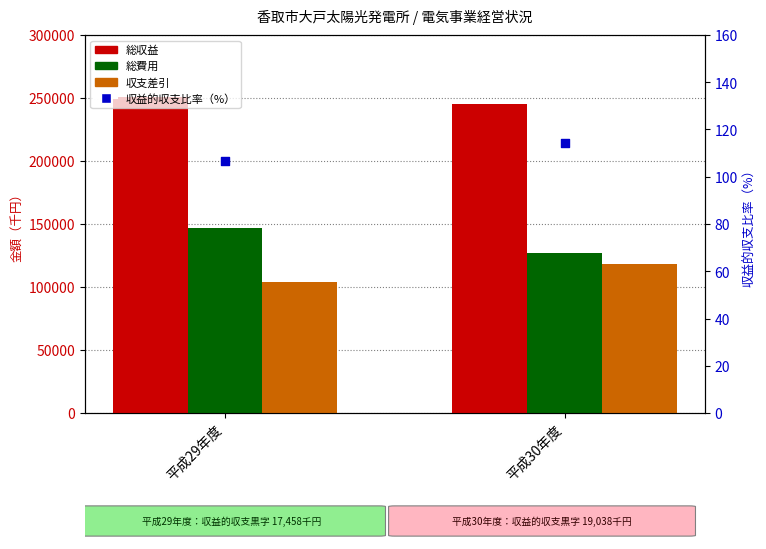

Which series reaches the minimum Y coordinate?

収益的収支比率（%）